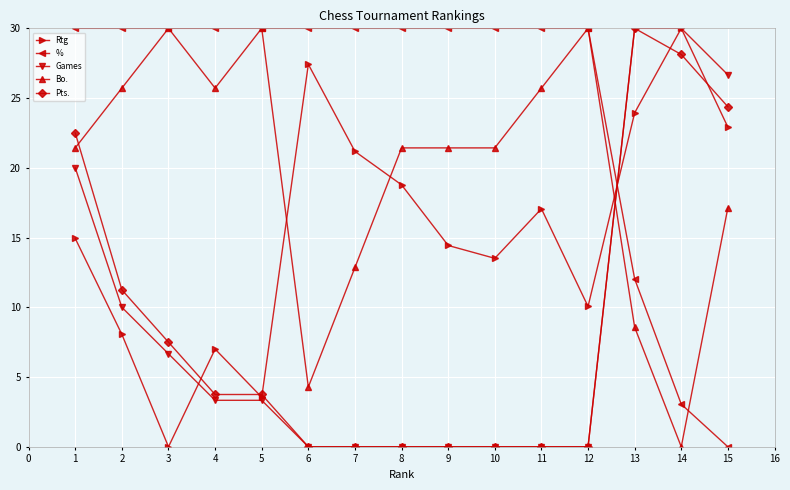

What is the value of the Pts. point at the 14th from the left?

28.1